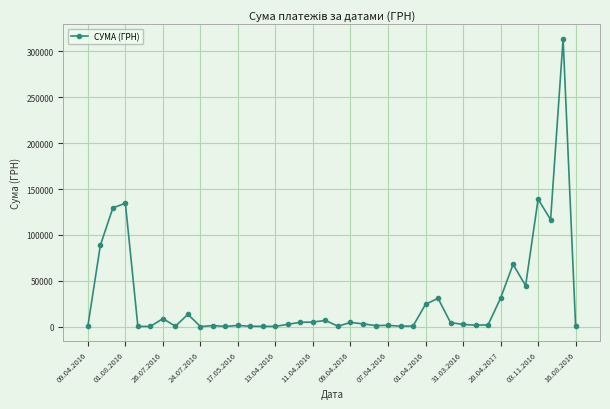

What is the sum of all values?

1186800.5